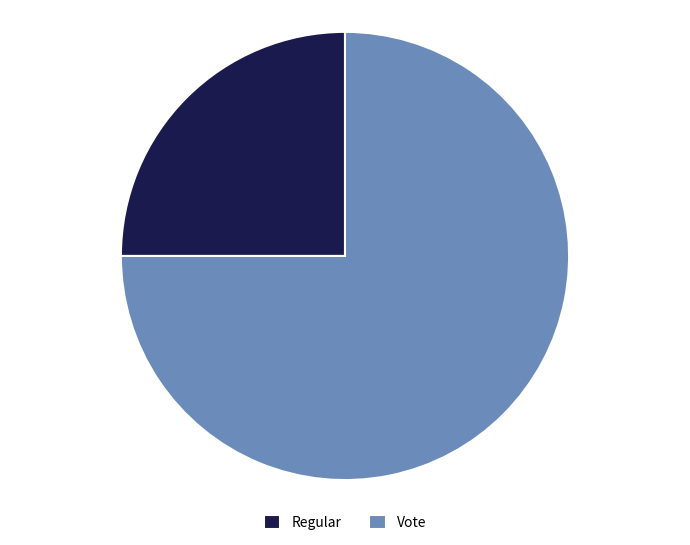

Rank the categories by value from lowest to highest.

Regular, Vote